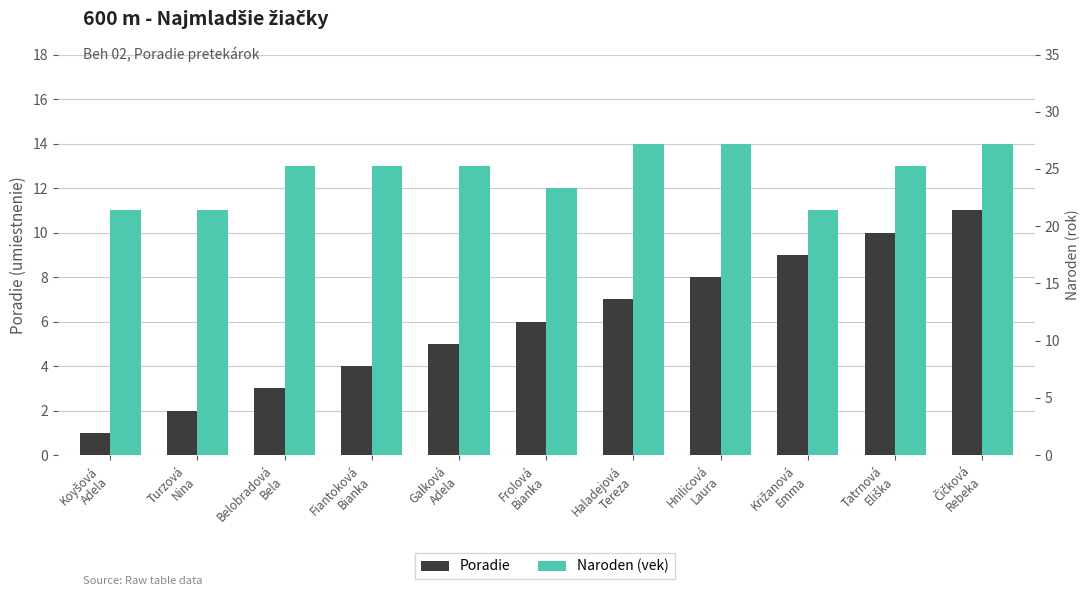

How many groups of bars are there?

11